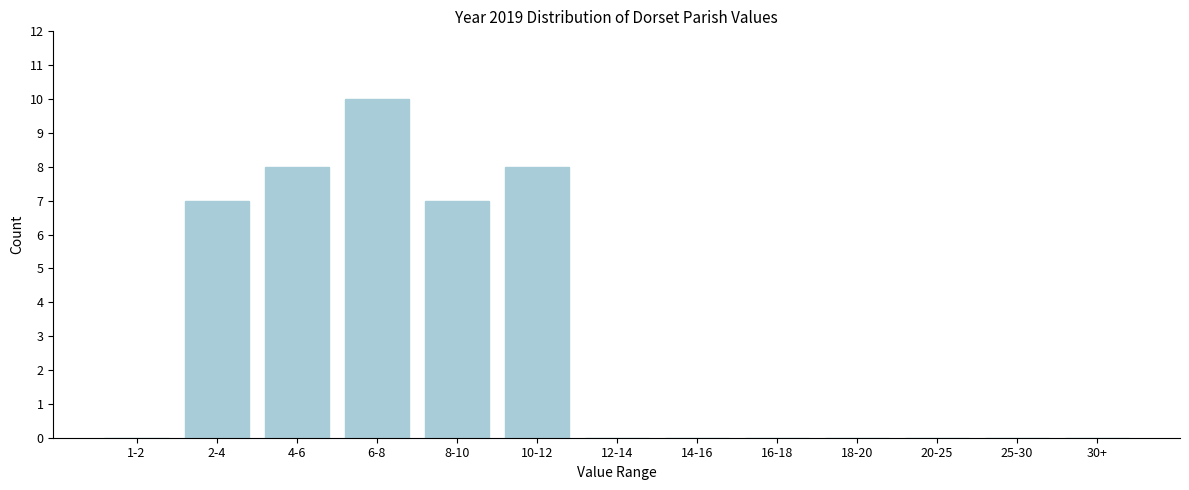

Reading left to right, list all the values displayed in this chart.

1-2=0	2-4=7	4-6=8	6-8=10	8-10=7	10-12=8	12-14=0	14-16=0	16-18=0	18-20=0	20-25=0	25-30=0	30+=0